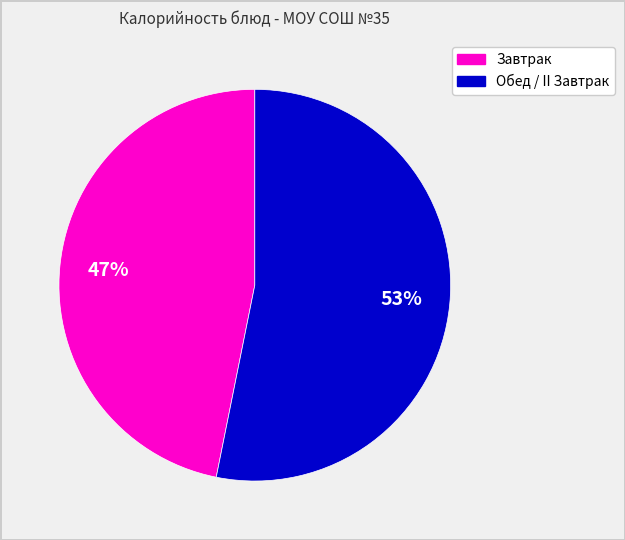

To the nearest percent, what is the difference between the largest and smallest slice percentages?

6%